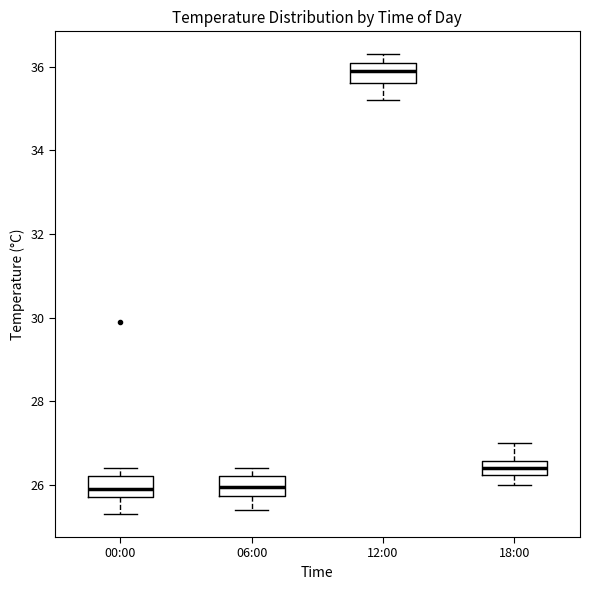

Which box has the highest median line?

12:00